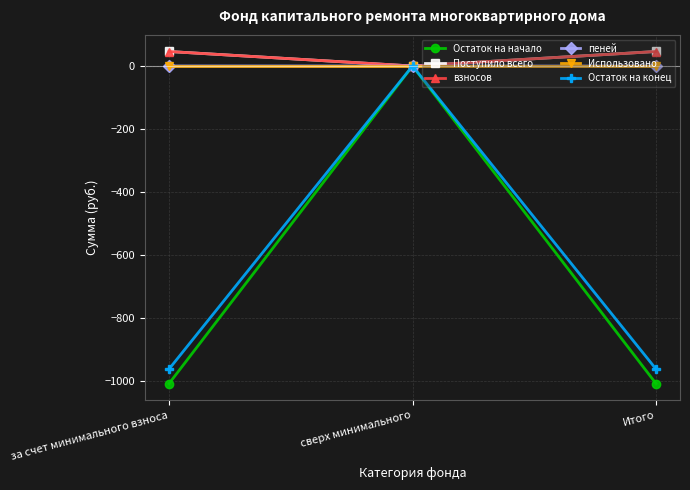

Is it true that взносов equals 46.0 at за счет минимального взноса?

True